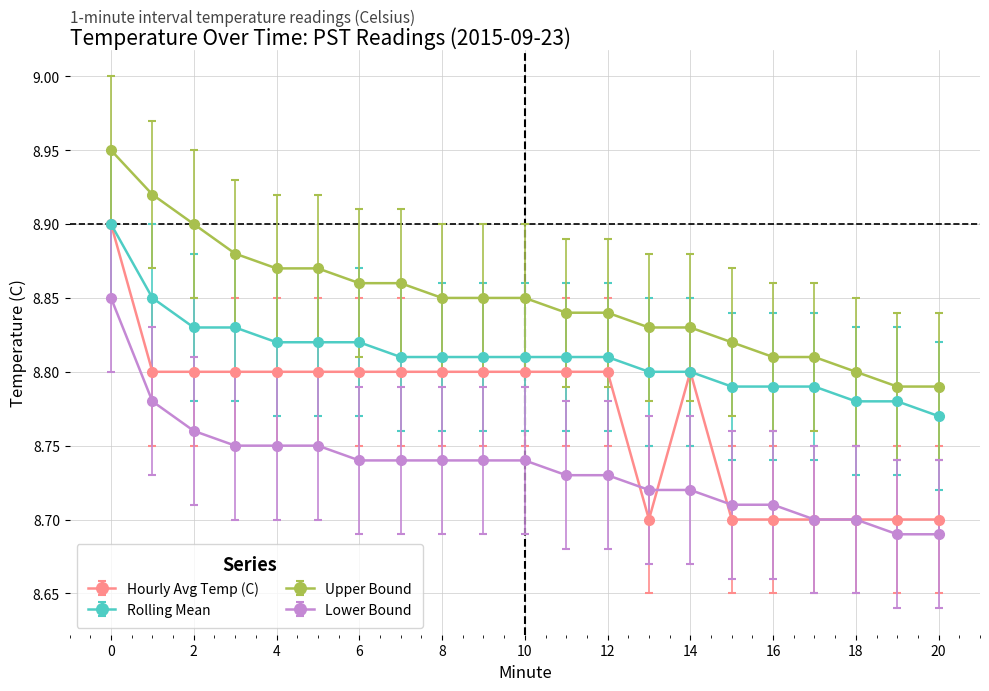

True or false: Upper Bound and Hourly Avg Temp (C) intersect in this chart.

False